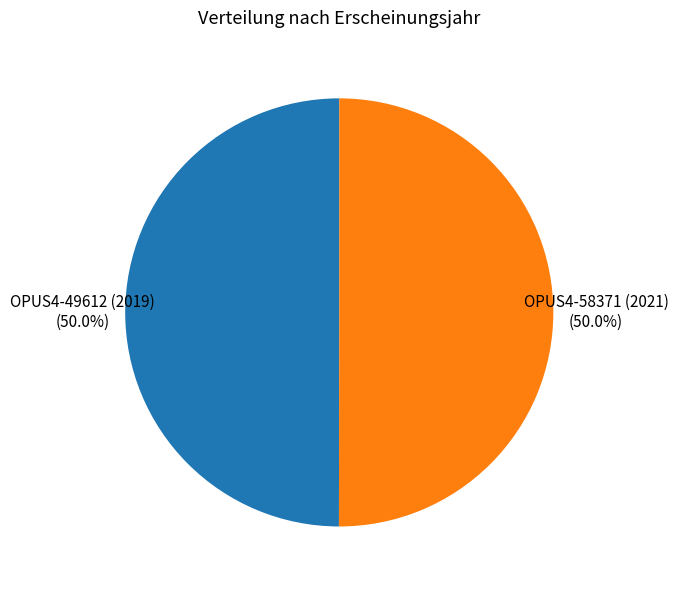

How many slices are in this pie chart?

2